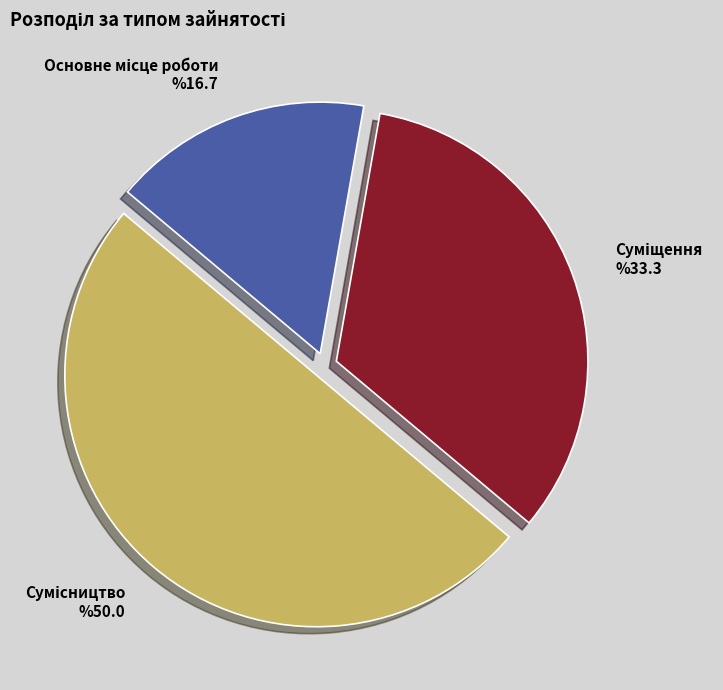

How many slices are in this pie chart?

3